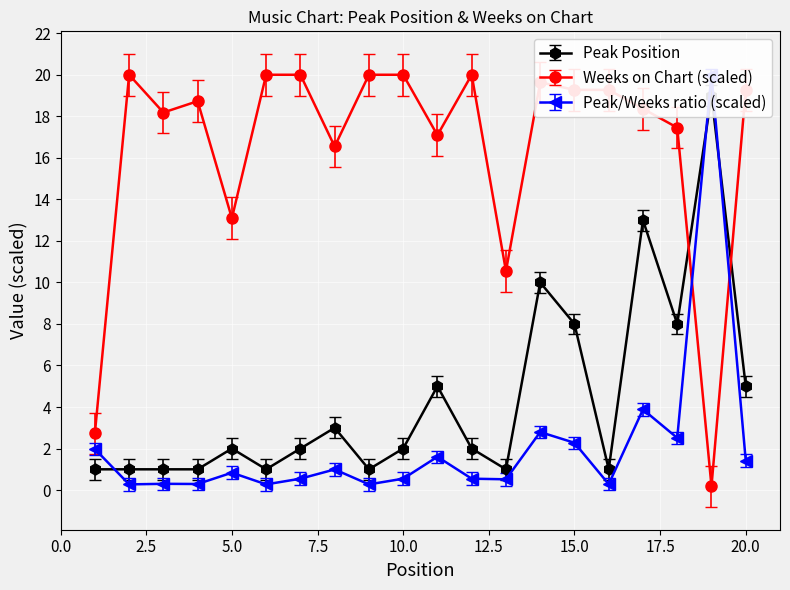

The Weeks on Chart series shows 1.8 at 1. True or false?

False